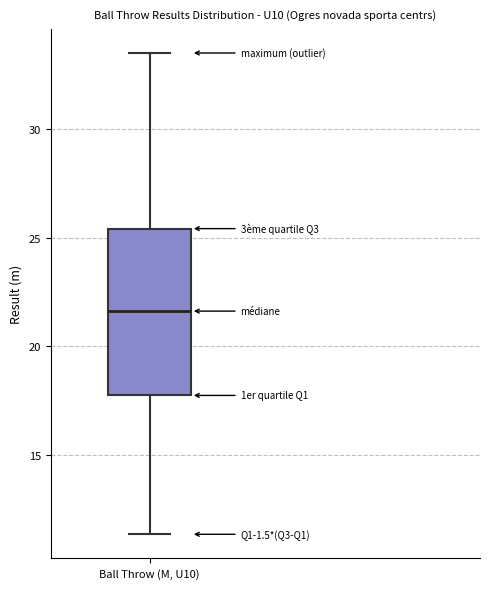

Where does the upper whisker of the box for Ball Throw (M, U10) end on the y-axis? The values are not printed on the chart, so give them approximately, as read against the axis.

33.5